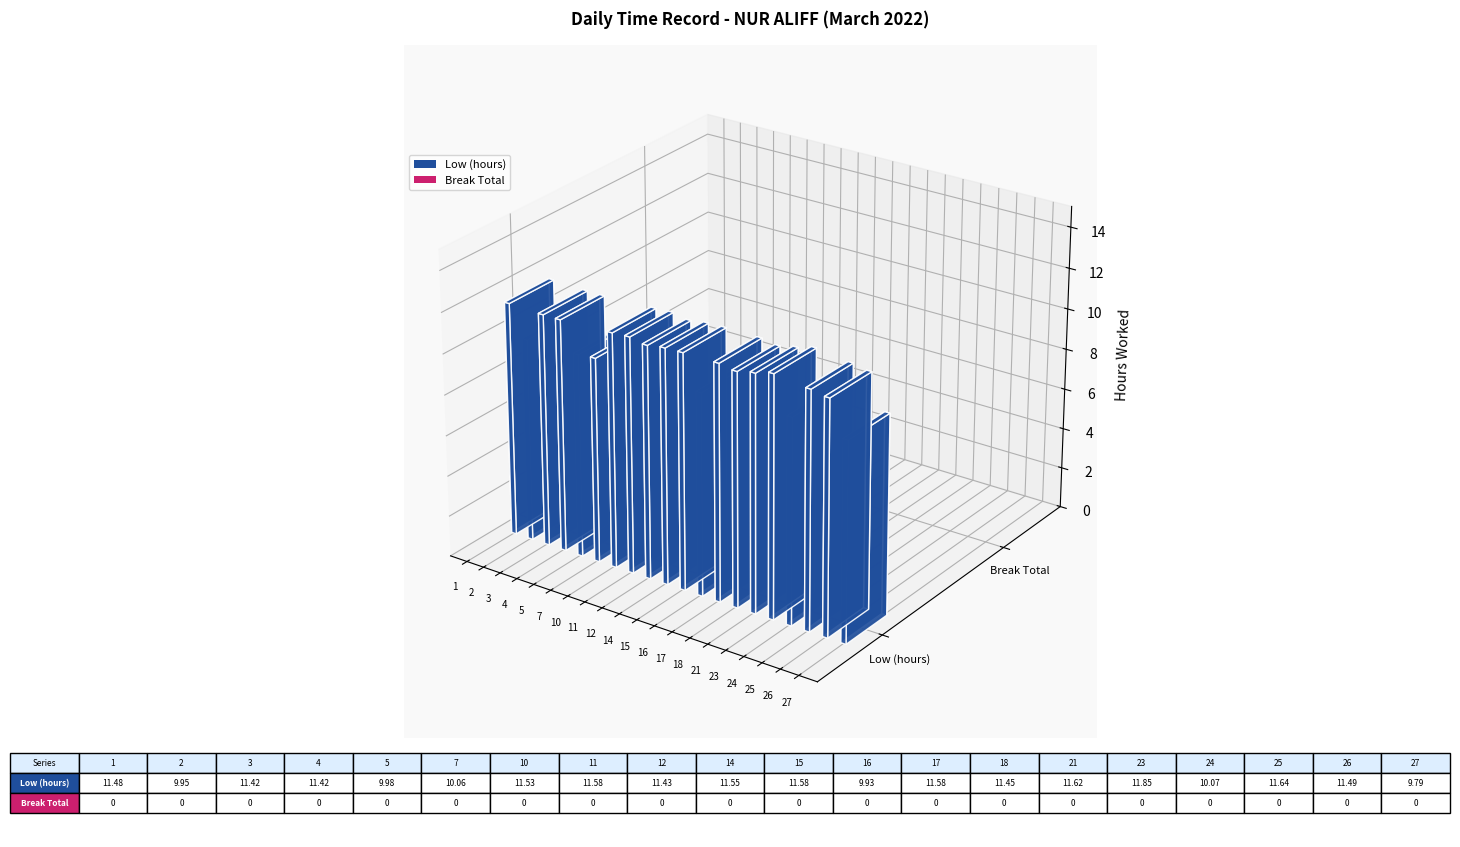

Which series has the largest total across all categories?

Low (hours)